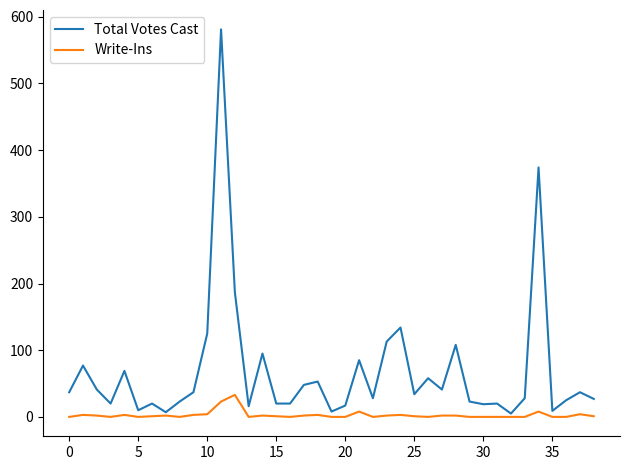

In Total Votes Cast, how many points are higher than both neighbors (excluding endpoints)?

13